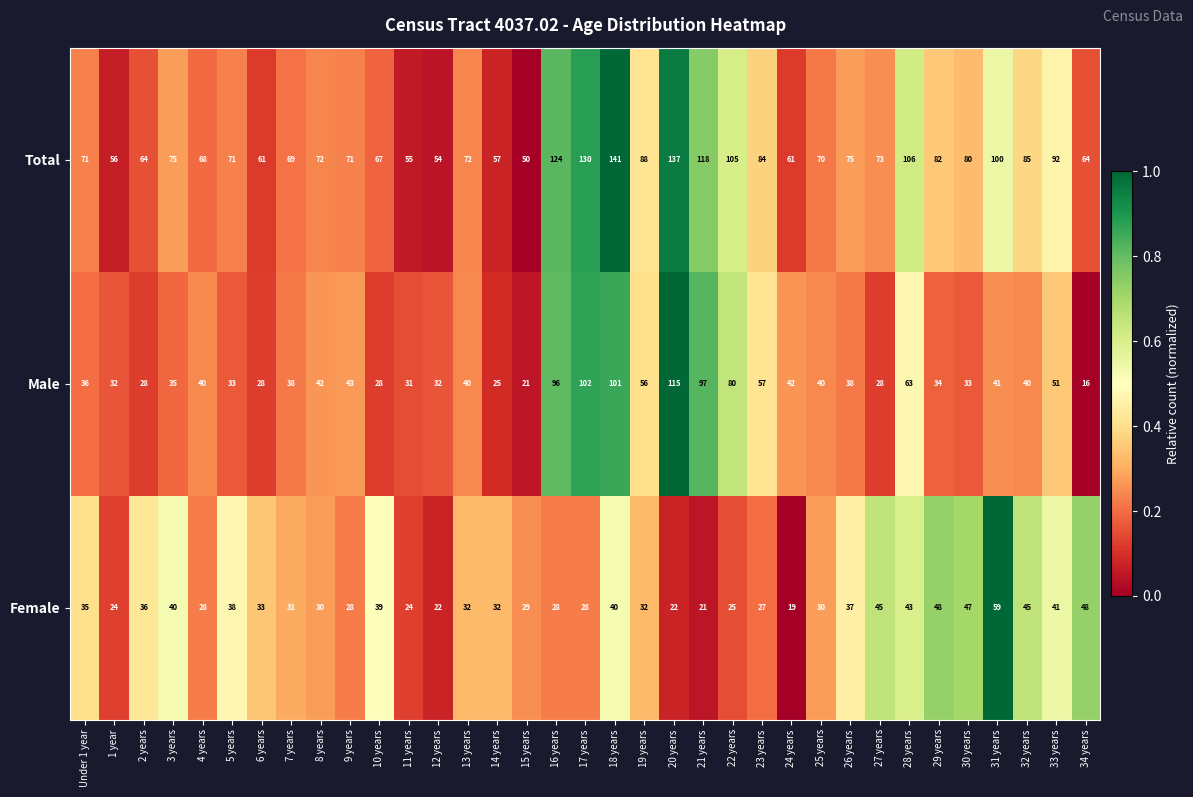

How many categories are shown in the chart?

35